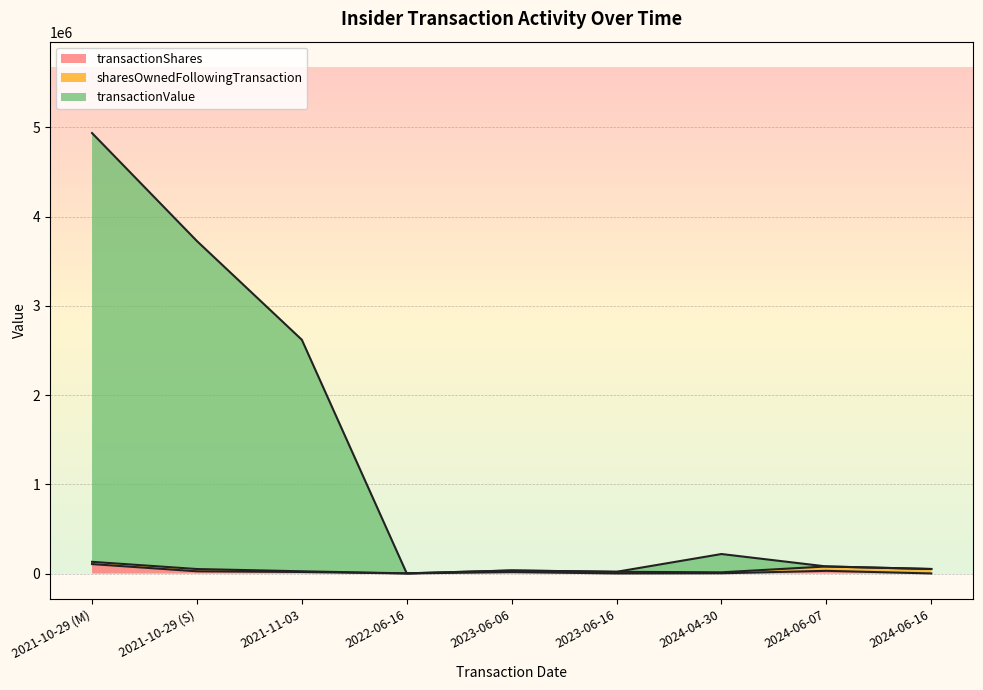

Rank the categories by transactionShares value from highest to lowest.

2021-10-29 (M), 2024-06-07, 2021-10-29 (S), 2021-11-03, 2023-06-06, 2024-04-30, 2022-06-16, 2023-06-16, 2024-06-16